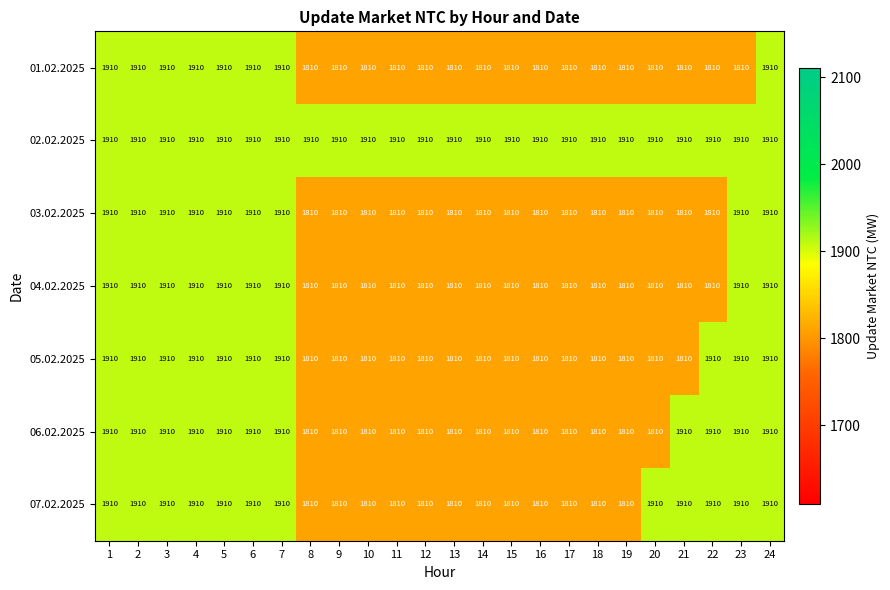

What is the greatest value displayed?

1910